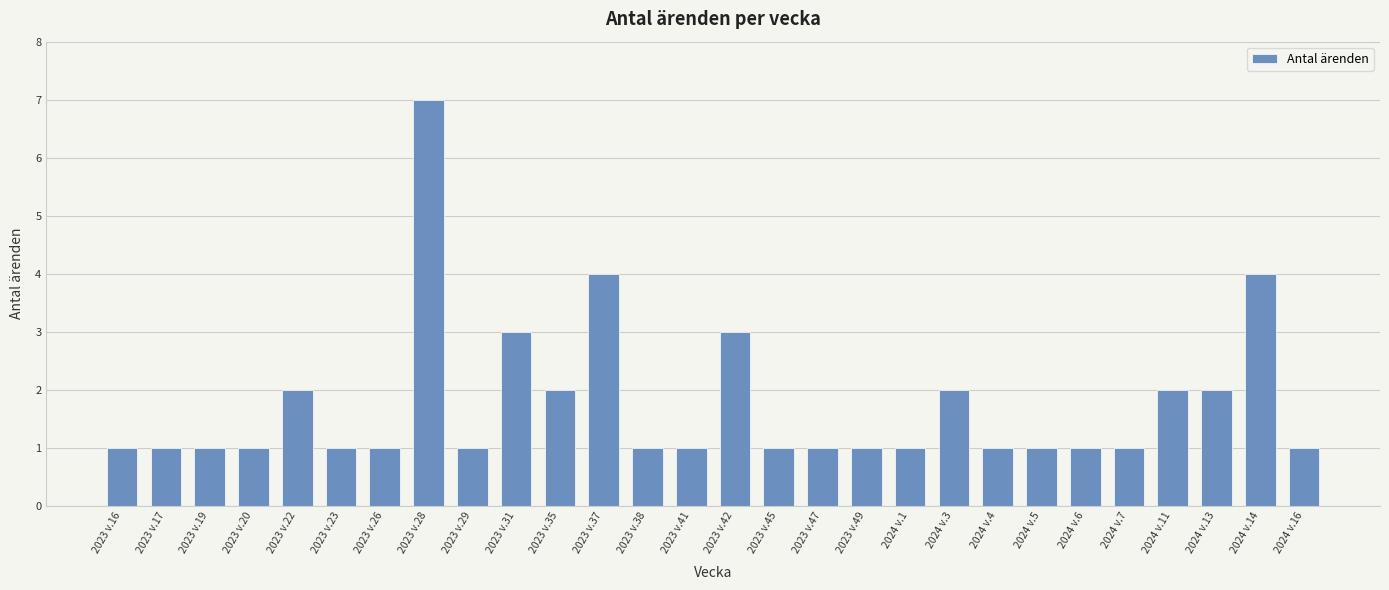

The chart shows a value of 0 at 2024 v.5. True or false?

False